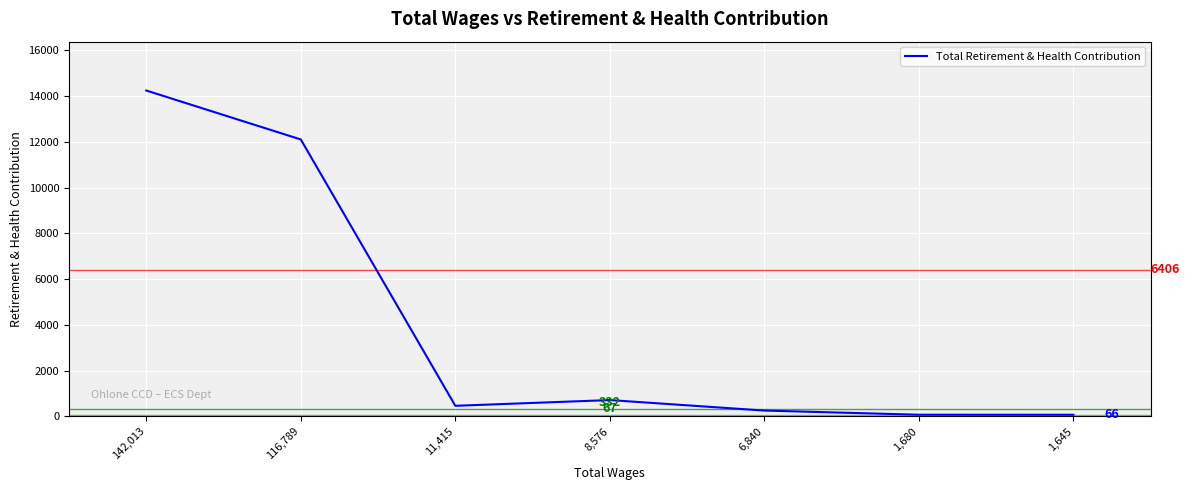

Count the number of categories in the chart.

7